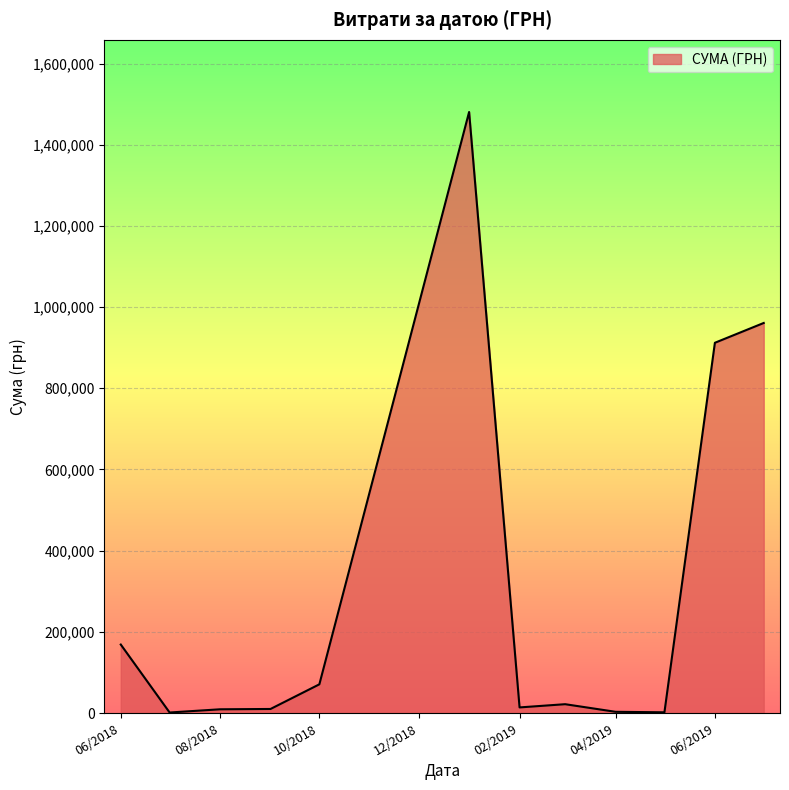

What is the greatest value displayed?

1480713.3